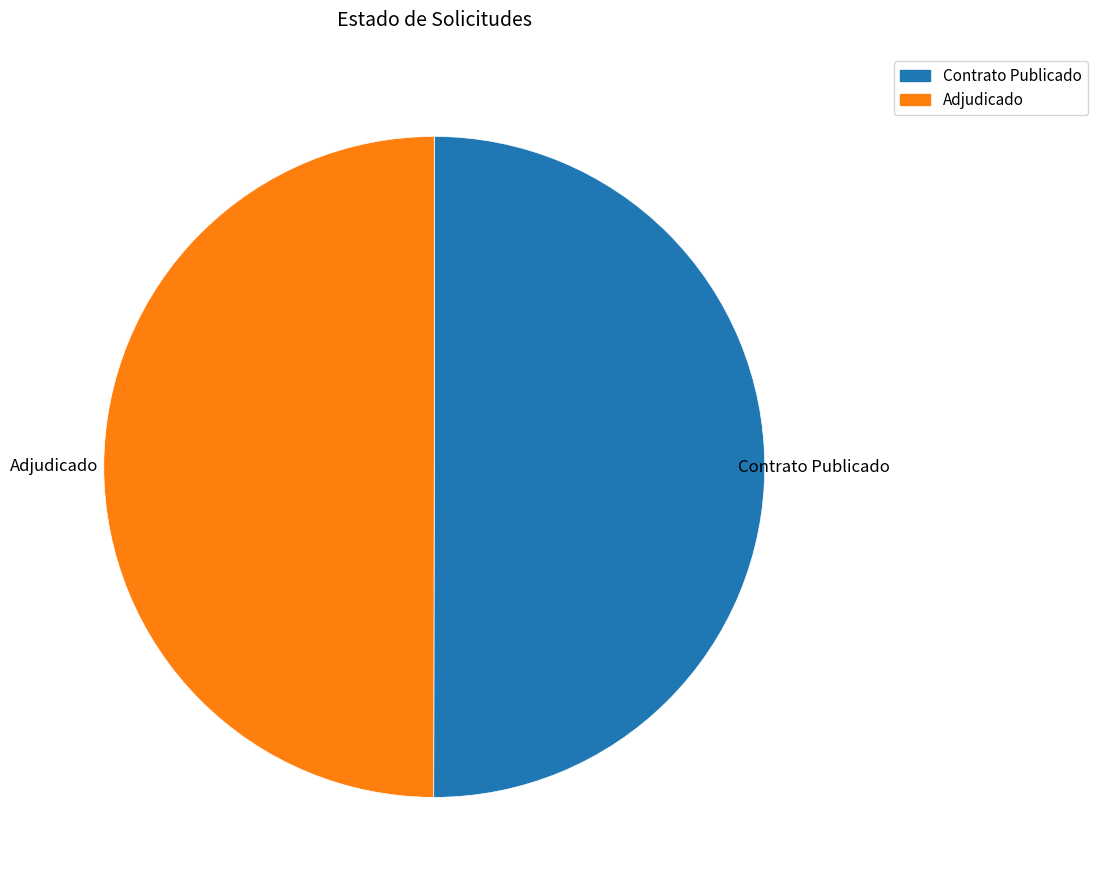

How many slices are in this pie chart?

2